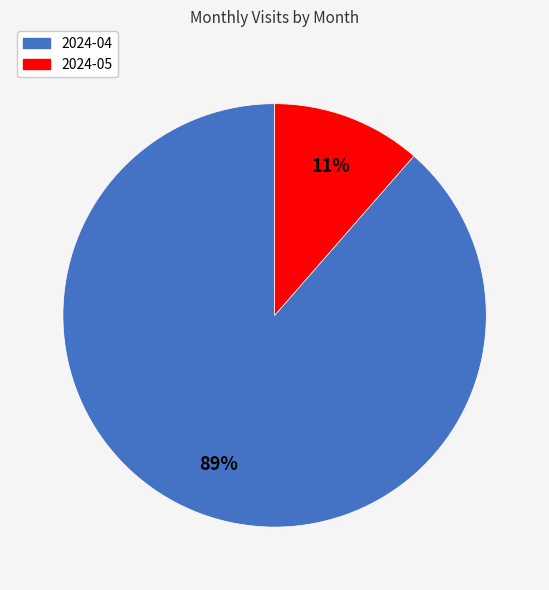

Is 2024-04 the majority of the pie?

Yes